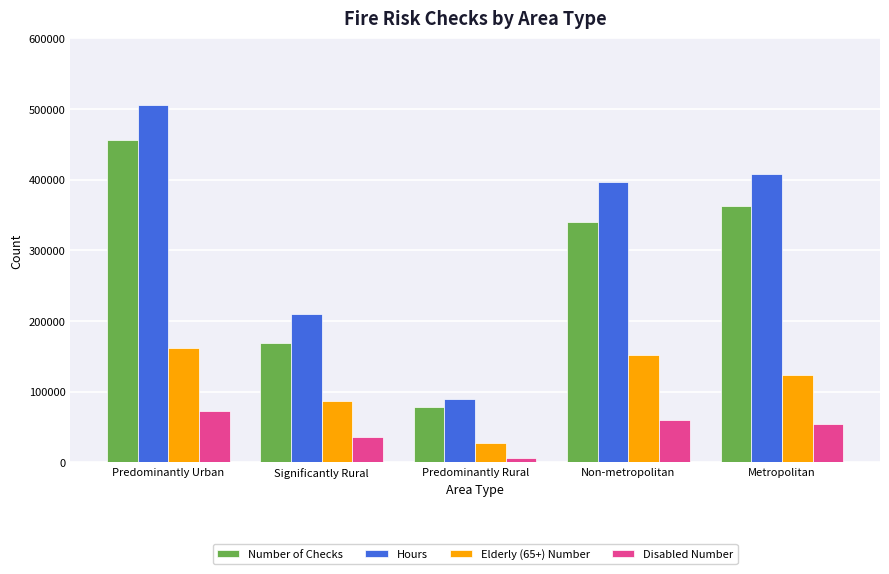

What is the average value of the Disabled Number series?

45599